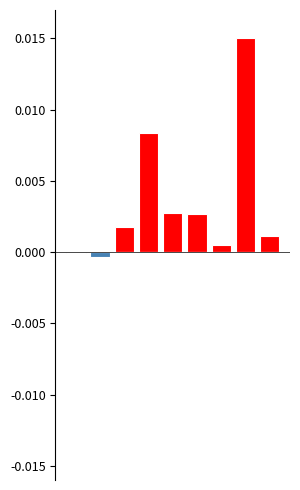

At how many categories does at least one series exceed 0?

7